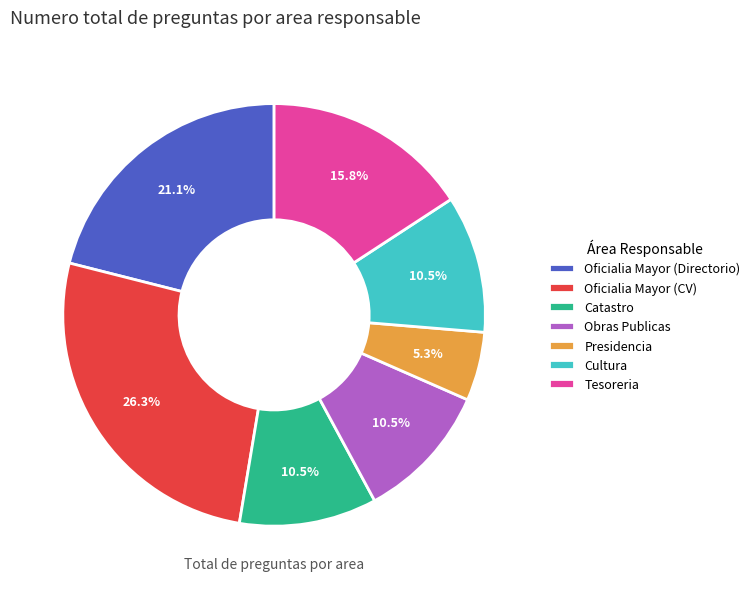

Is there any slice that represents more than half of the pie?

No